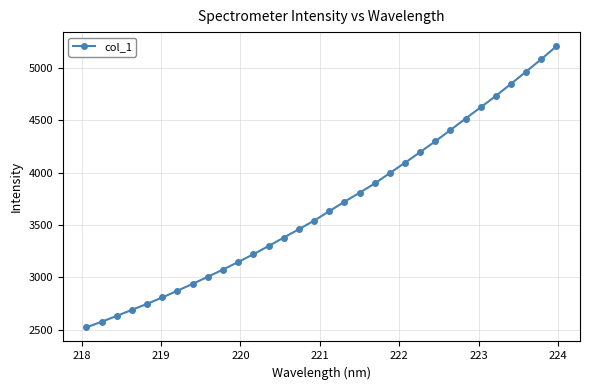

How many data points are above 3631?

16